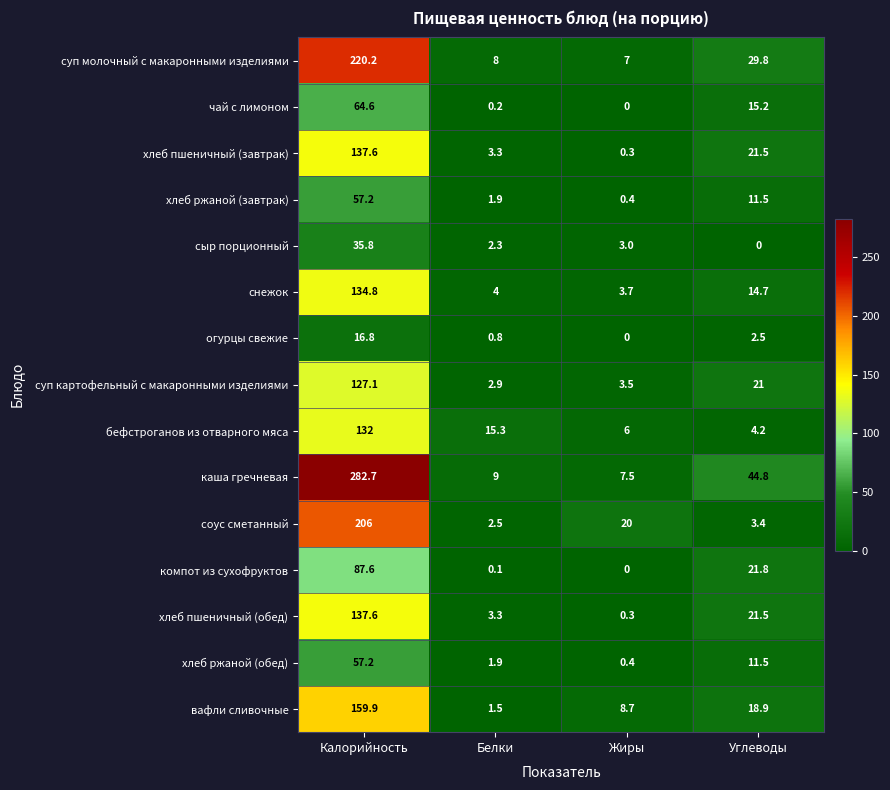

Count the number of data series in this chart.

15